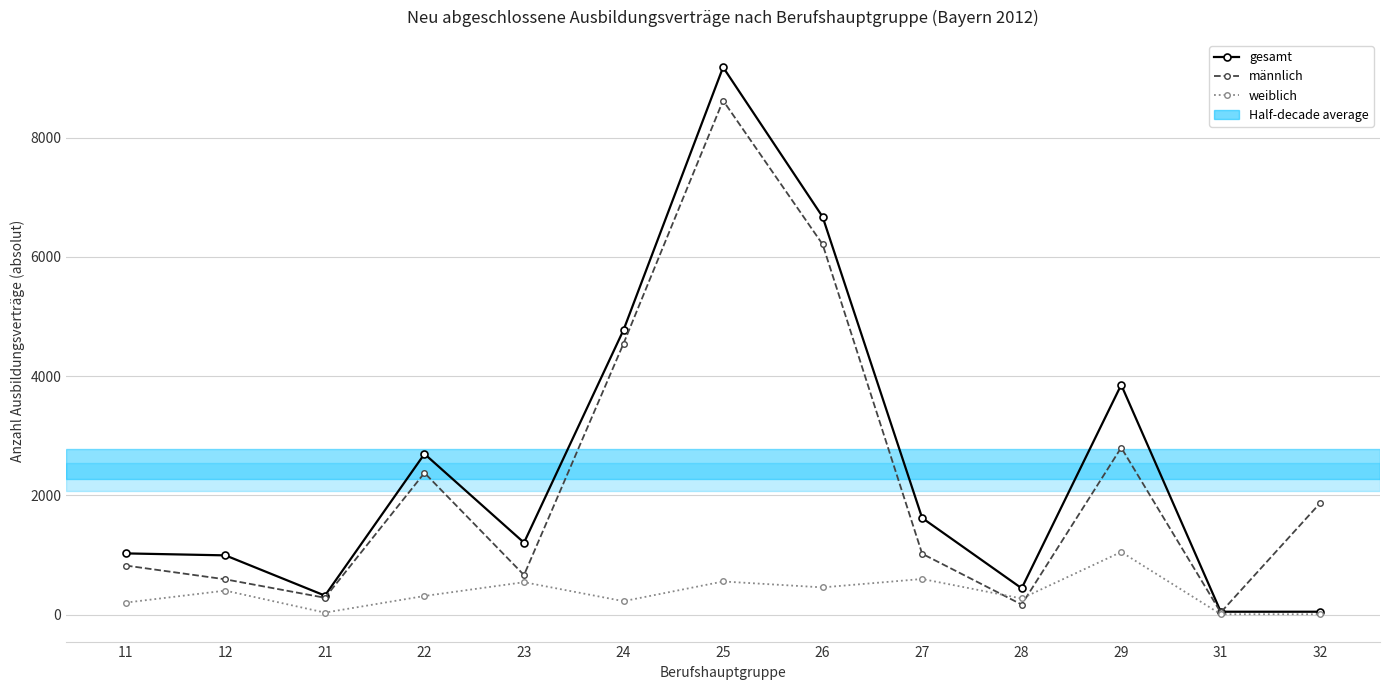

Where is the first local maximum for männlich?

22